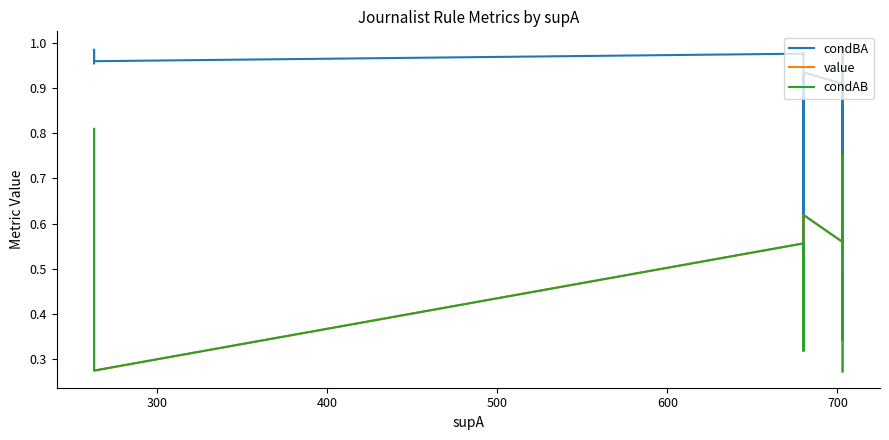

Reading left to right, transcribe all the data shown in this chart.

condBA: 1.0	1.0	1.0	1.0	1.0	1.0	1.0	1.0	1.0	0.4	0.9	0.9	0.5	0.6	1.0	1.0	0.5	1.0	0.5	1.0
value: 0.8	0.7	0.5	0.3	0.3	0.6	0.4	0.3	0.3	0.4	0.6	0.6	0.5	0.4	0.3	0.5	0.3	0.3	0.3	0.3
condAB: 0.8	0.7	0.5	0.3	0.3	0.6	0.4	0.3	0.3	0.6	0.6	0.6	0.8	0.4	0.3	0.5	0.3	0.3	0.3	0.3